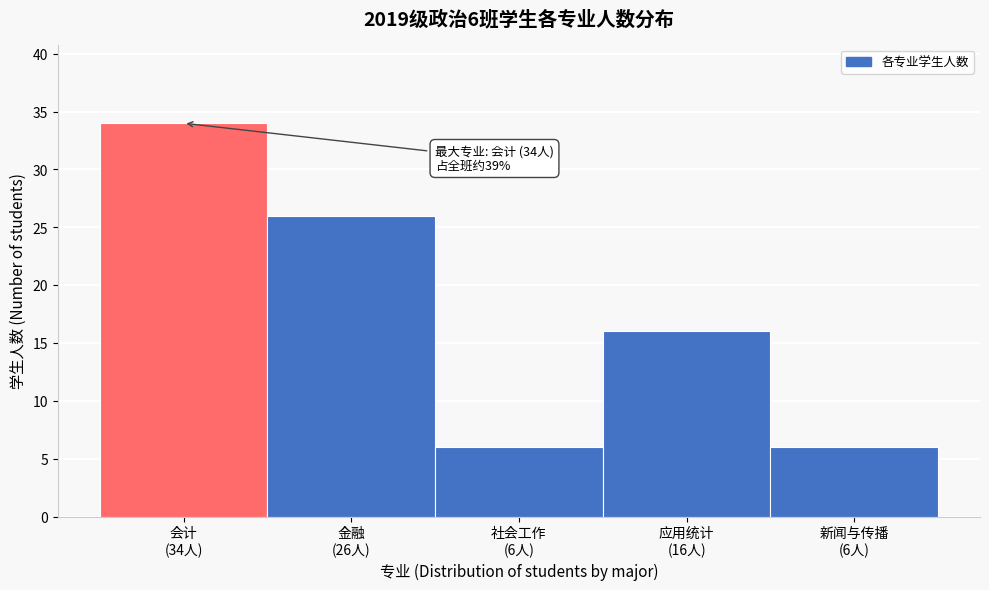

Reading left to right, what are all the values shown in this chart?

34	26	6	16	6